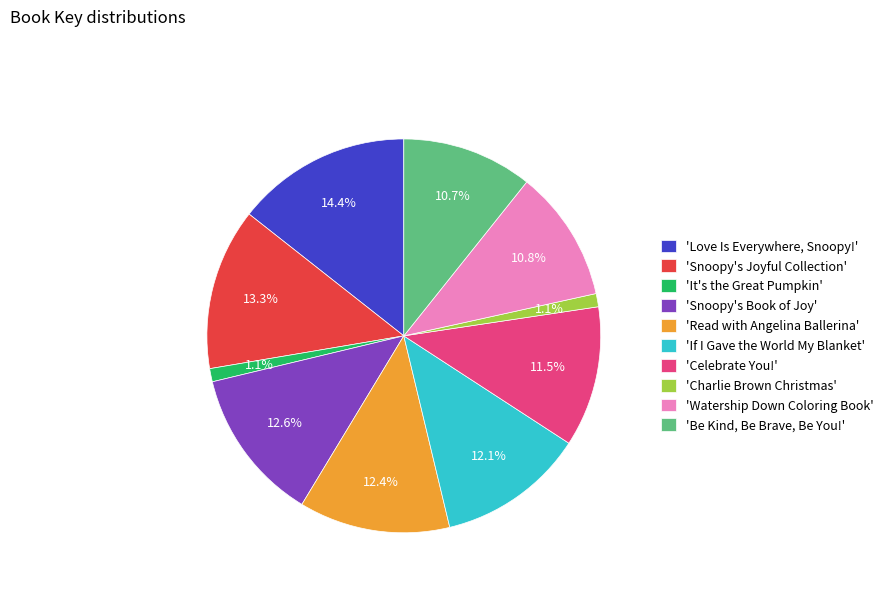

How many slices are in this pie chart?

10